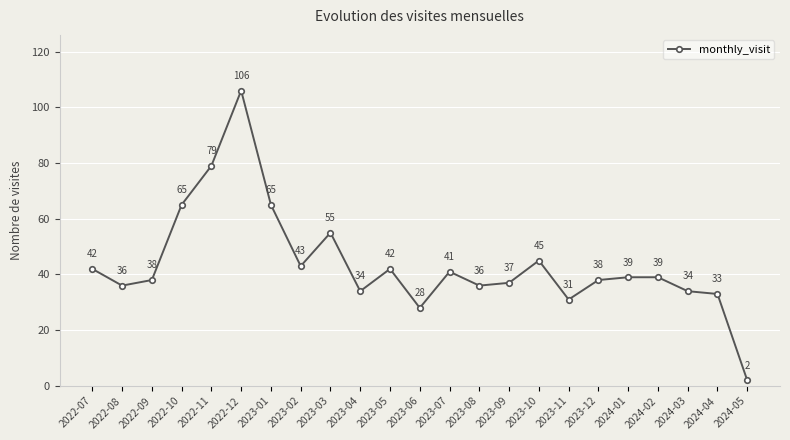

How many lines are shown in the chart?

1